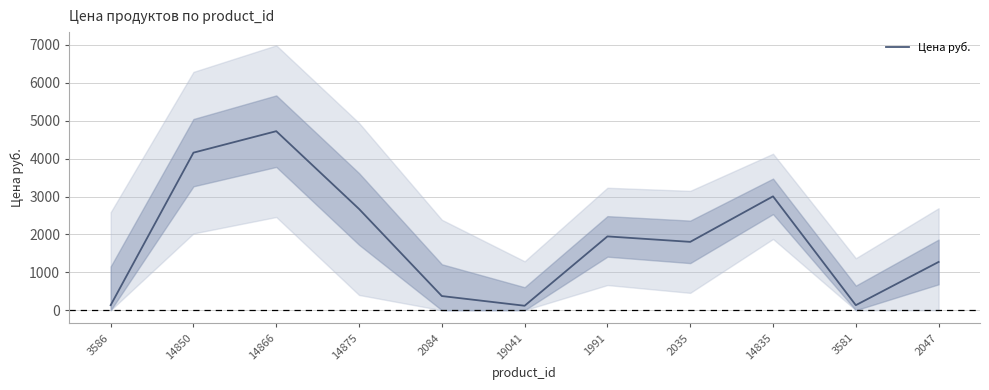

What is the difference between the maximum and minimum values?

4607